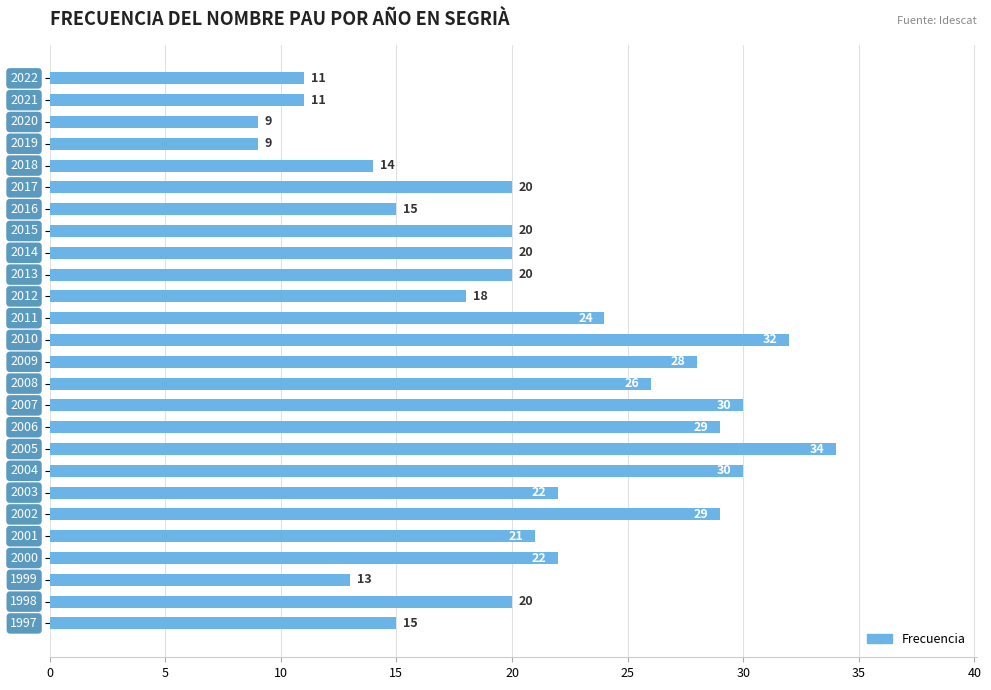

What is the difference between the second highest and minimum values?

23